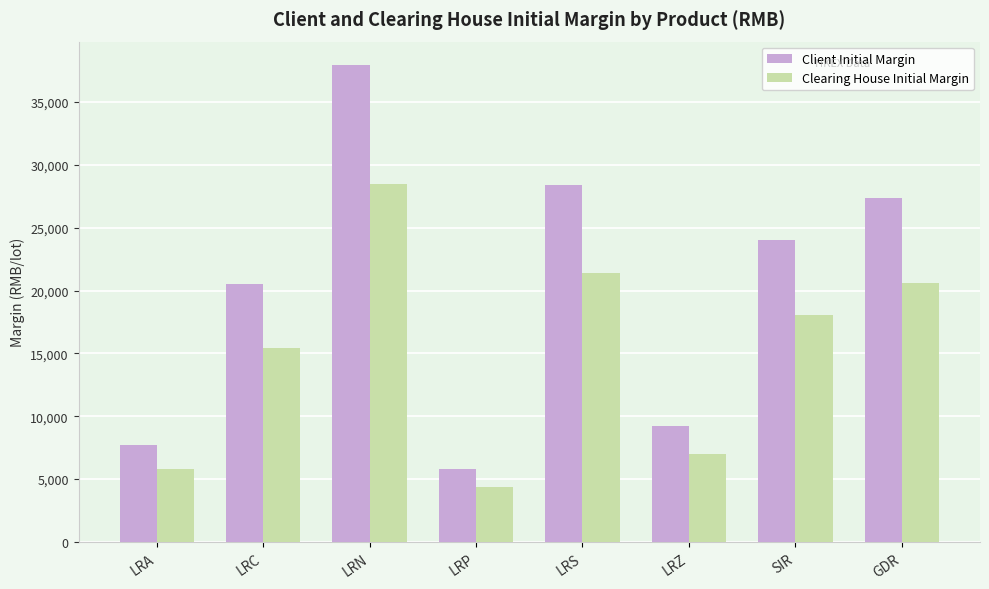

What is the difference between the Clearing House Initial Margin values at LRC and SIR?

2660